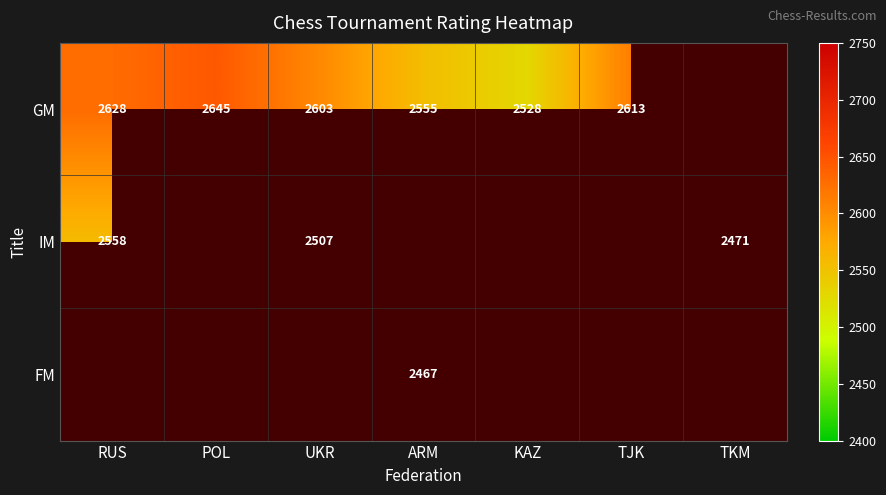

What is the sum of the IM values at TKM and UKR?

4978